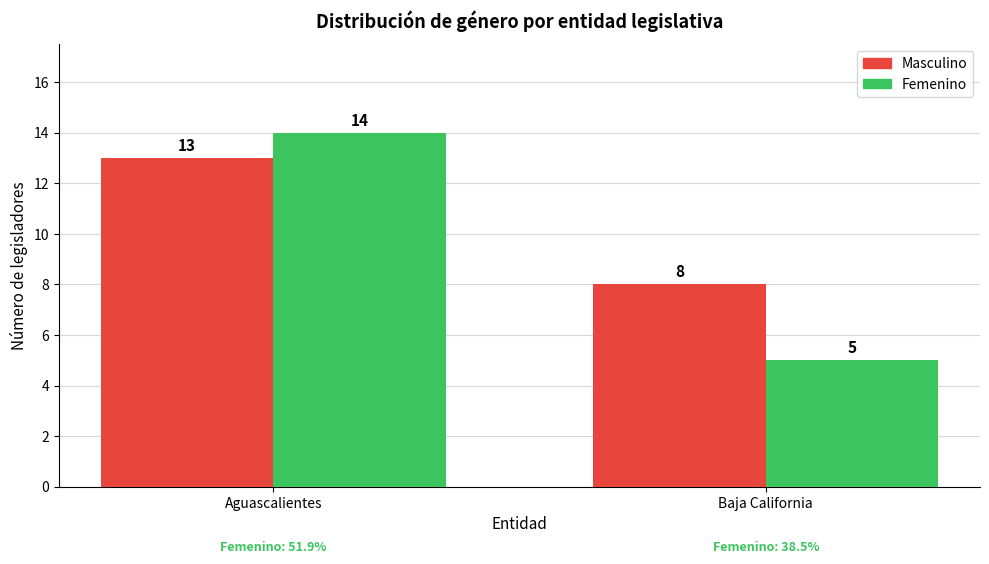

At which category is the sum across all series the highest?

Aguascalientes